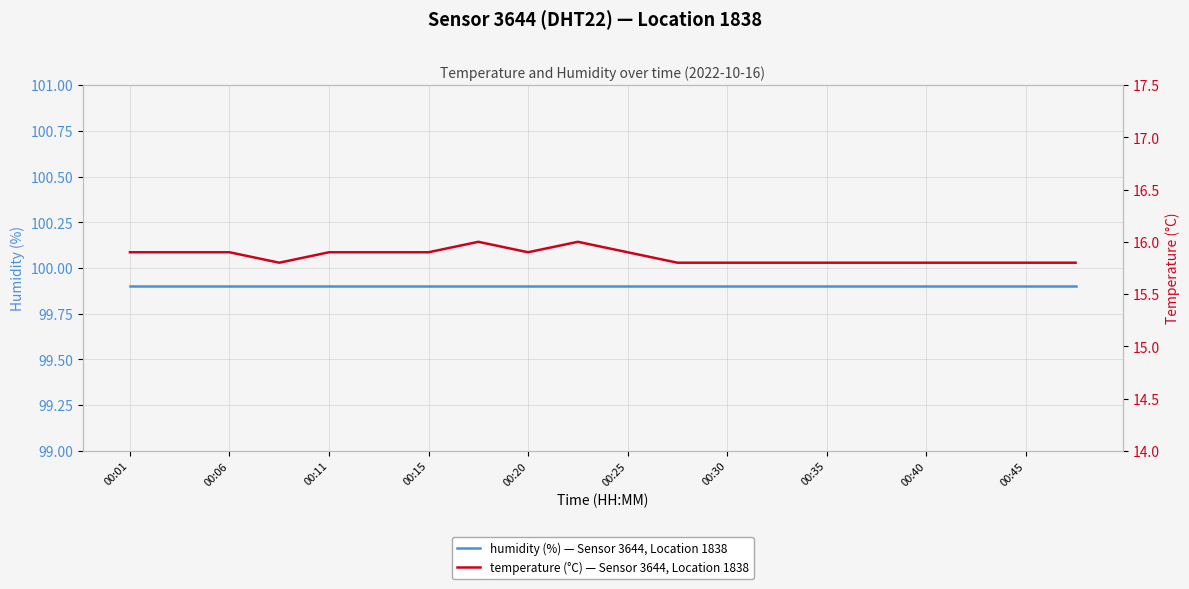

Does the chart display data point markers on the line(s)?

No